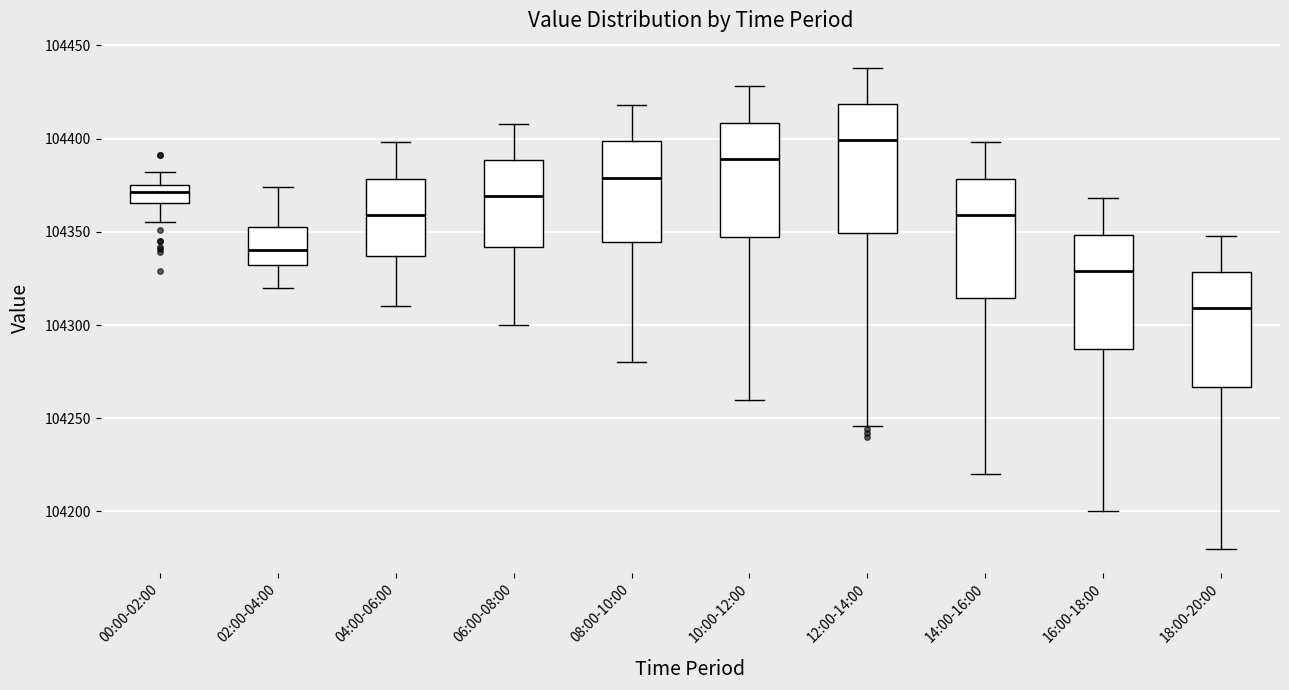

Comparing the boxes themselves (not the whiskers), which one is the tallest?

12:00-14:00